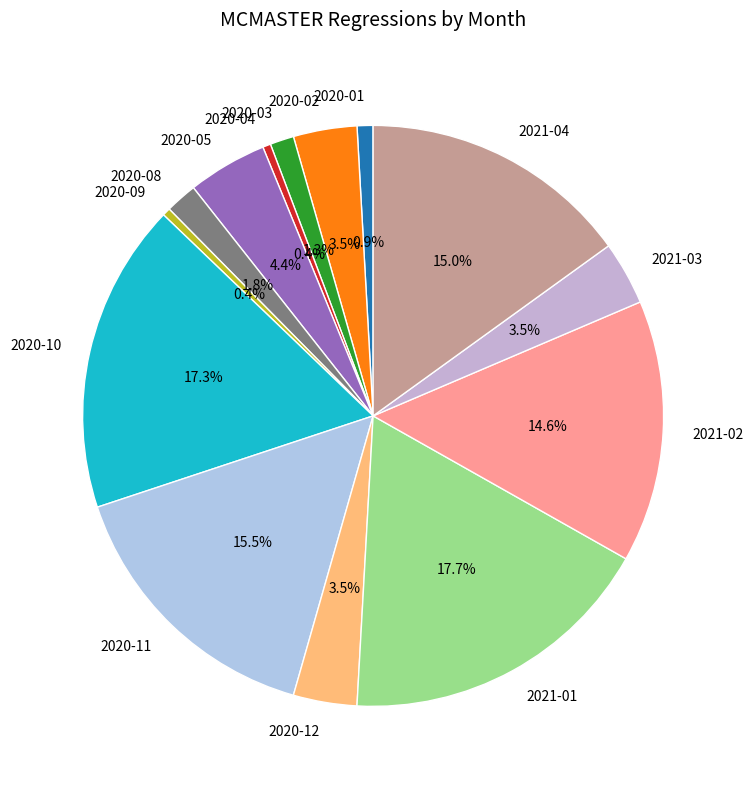

To the nearest percent, what is the average slice percentage?

7%